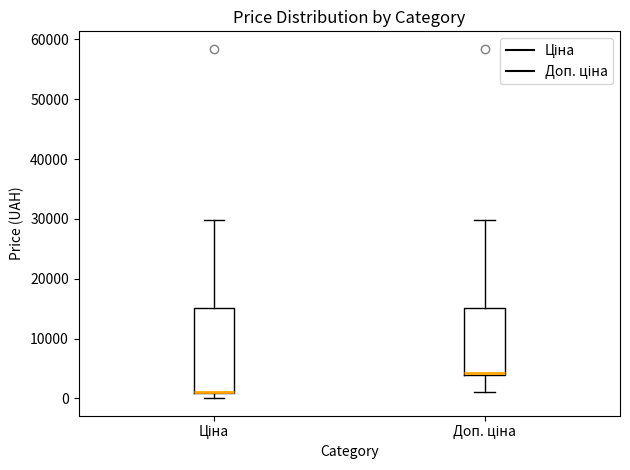

Reading left to right, transcribe this box plot: for each box, give where its median line is, the range the box spans, and where its two whiskers end, as read against the y-axis. The values are not printed on the chart, so give them approximately, as read against the axis.

Ціна: median 1000 (drawn on the box's lower edge), box 1000 to 15000, whiskers 0 to 30000
Доп. ціна: median 4000 (just above the box's lower edge), box 4000 to 15000, whiskers 1000 to 30000